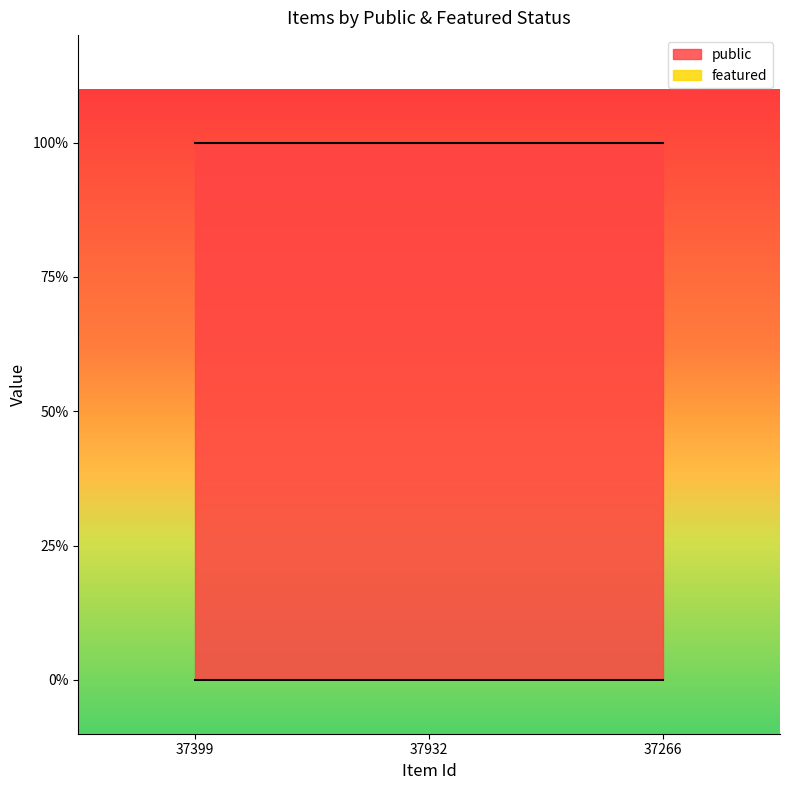

Is it true that featured equals 0 at 37399?

True